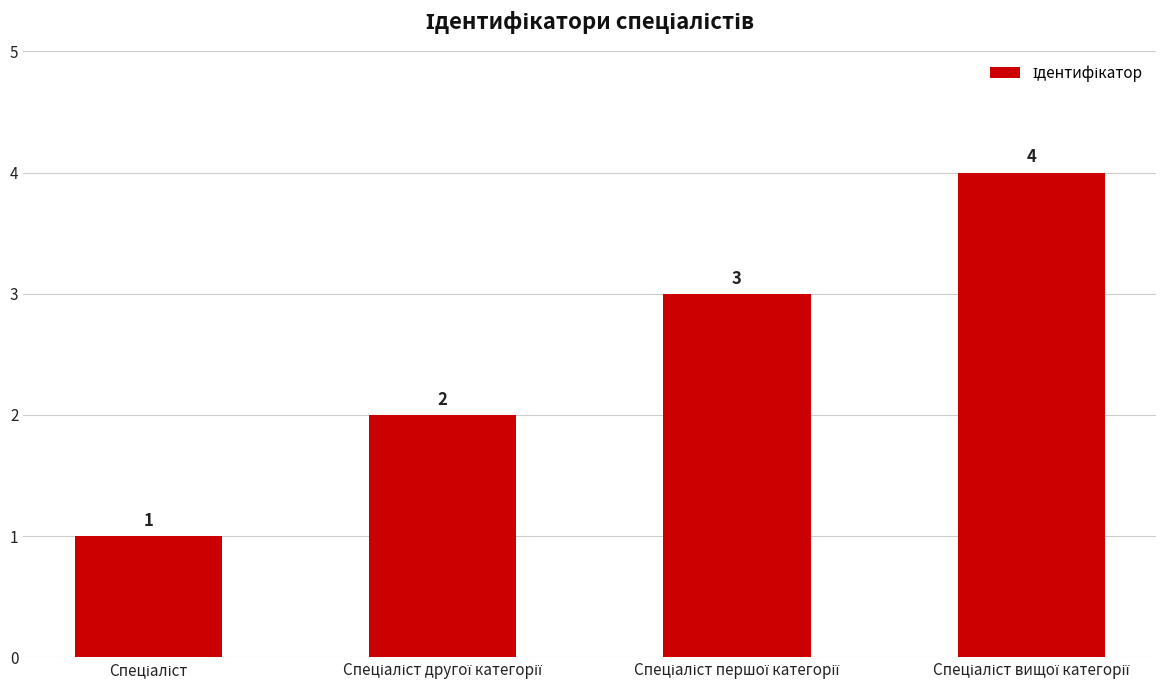

What is the value of the 4th bar from the left?

4